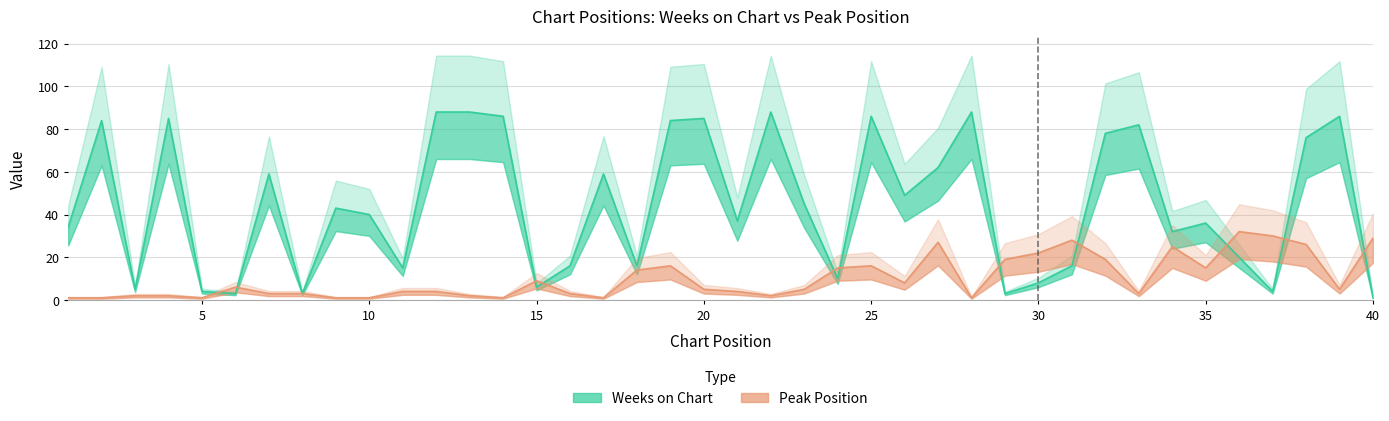

The value of Peak Position at 16 is 1. True or false?

False